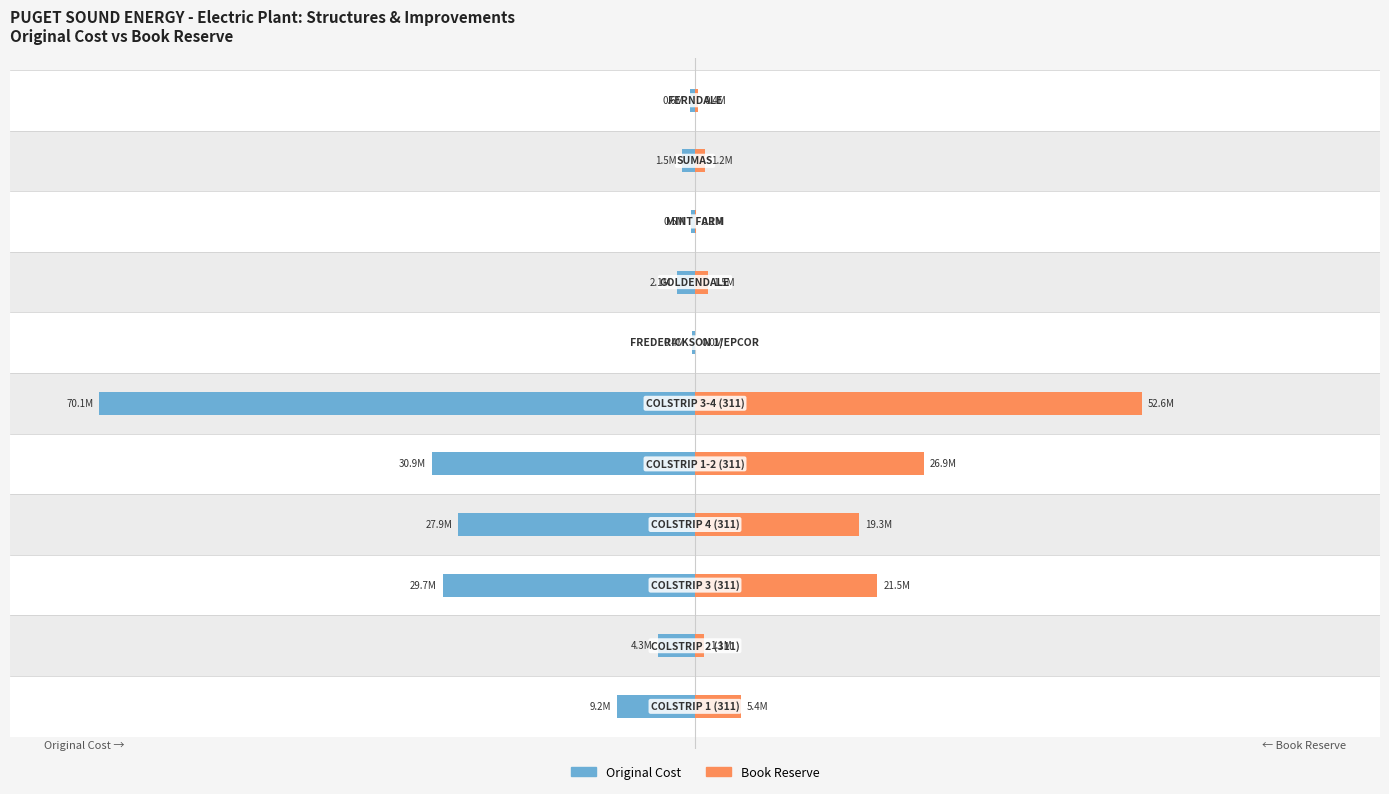

The value of Book Reserve at 4 is 1475543.8. True or false?

True